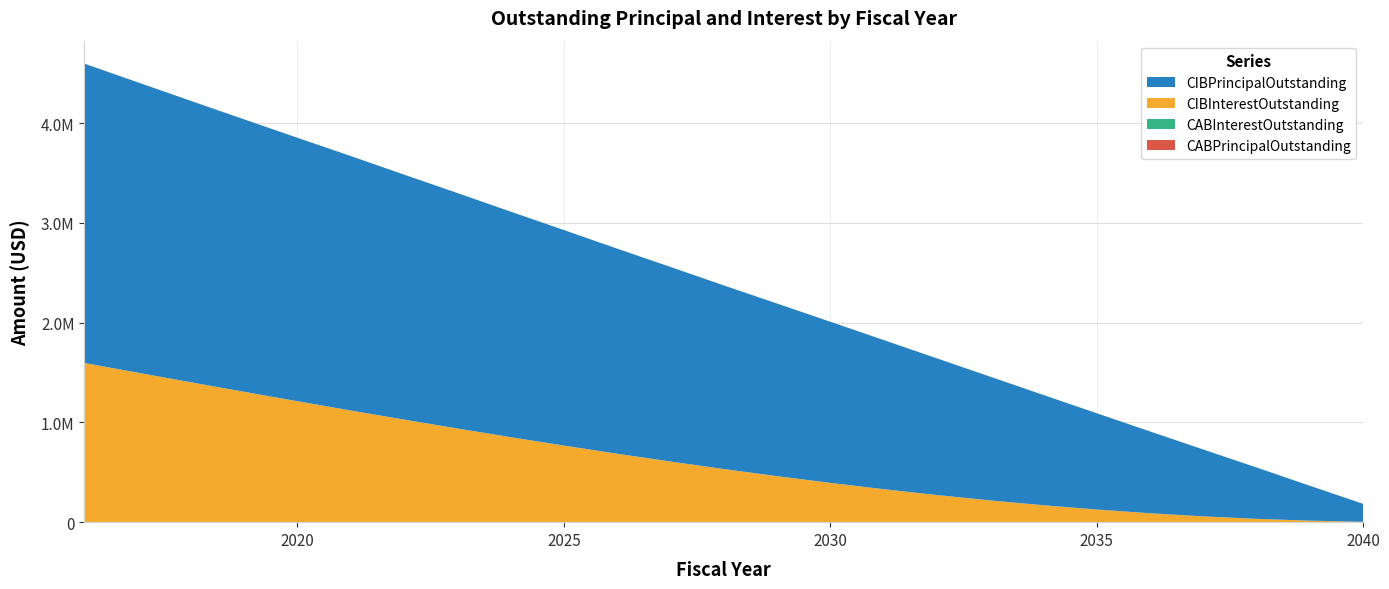

Reading left to right, what are all the values shown in this chart?

CIBPrincipalOutstanding: 2016=3000000.0	2017=2910000.0	2018=2820000.0	2019=2730000.0	2020=2640000.0	2021=2550000.0	2022=2455000.0	2023=2360000.0	2024=2260000.0	2025=2160000.0	2026=2055000.0	2027=1950000.0	2028=1840000.0	2029=1730000.0	2030=1615000.0	2031=1495000.0	2032=1370000.0	2033=1240000.0	2034=1105000.0	2035=965000.0	2036=820000.0	2037=670000.0	2038=515000.0	2039=350000.0	2040=180000.0
CIBInterestOutstanding: 2016=1595550.5	2017=1498538.0	2018=1402133.0	2019=1306623.5	2020=1212284.0	2021=1119380.0	2022=1028218.5	2023=939085.2	2024=852240.8	2025=767896.2	2026=686317.5	2027=607836.2	2028=532759.8	2029=461362.8	2030=393910.8	2031=330731.2	2032=272128.2	2033=218403.2	2034=169860.0	2035=126797.0	2036=89498.8	2037=58241.2	2038=33297.8	2039=15035.0	2040=3816.0
CABPrincipalOutstanding: 2016=0.0	2017=0.0	2018=0.0	2019=0.0	2020=0.0	2021=0.0	2022=0.0	2023=0.0	2024=0.0	2025=0.0	2026=0.0	2027=0.0	2028=0.0	2029=0.0	2030=0.0	2031=0.0	2032=0.0	2033=0.0	2034=0.0	2035=0.0	2036=0.0	2037=0.0	2038=0.0	2039=0.0	2040=0.0
CABInterestOutstanding: 2016=0.0	2017=0.0	2018=0.0	2019=0.0	2020=0.0	2021=0.0	2022=0.0	2023=0.0	2024=0.0	2025=0.0	2026=0.0	2027=0.0	2028=0.0	2029=0.0	2030=0.0	2031=0.0	2032=0.0	2033=0.0	2034=0.0	2035=0.0	2036=0.0	2037=0.0	2038=0.0	2039=0.0	2040=0.0